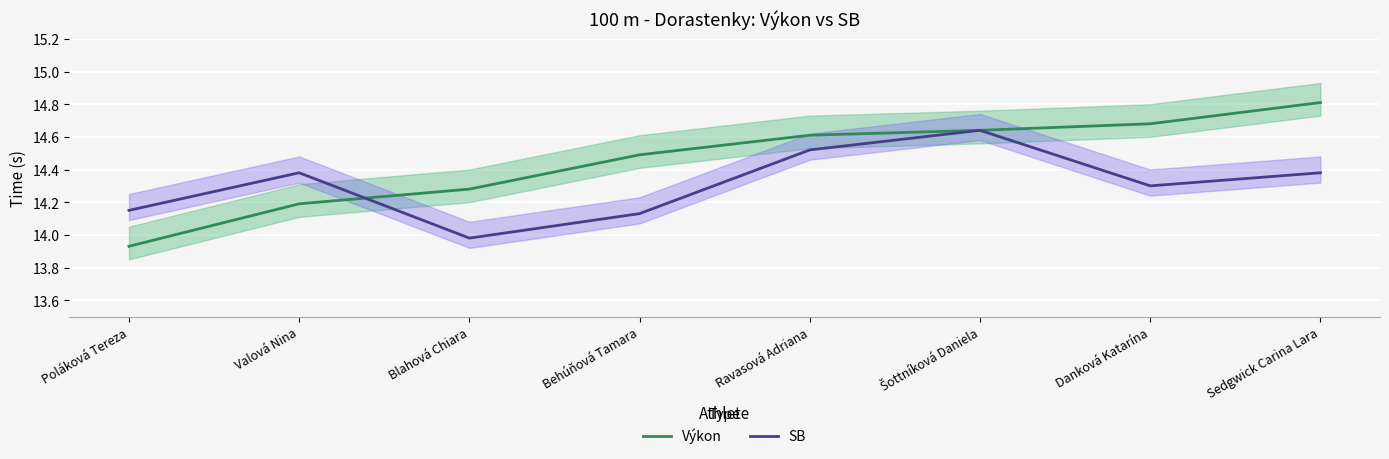

True or false: SB has a value of 18.2 at Blahová Chiara.

False